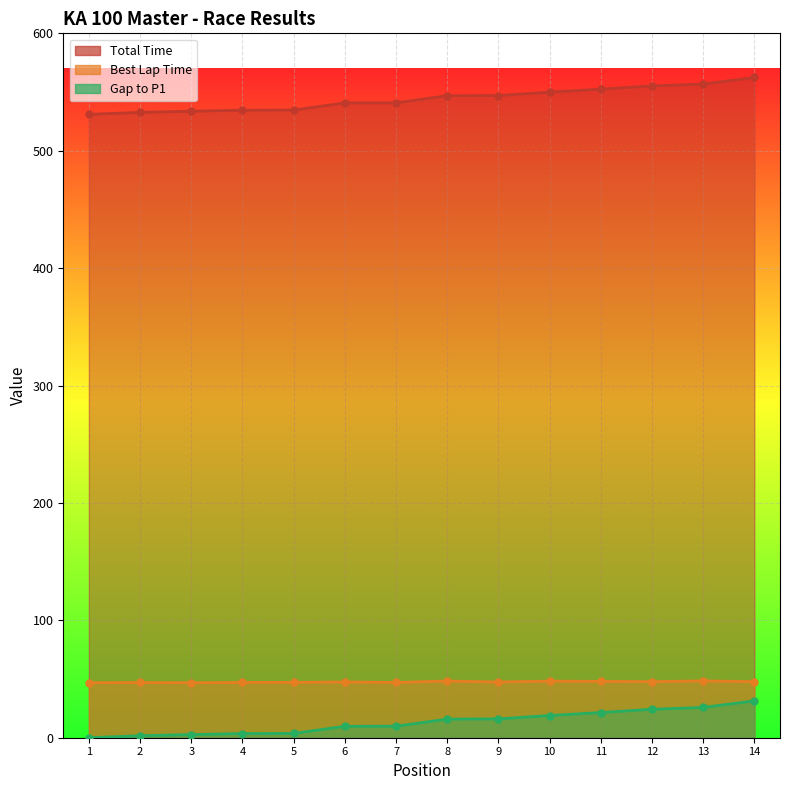

Which series has the largest total across all categories?

Total Time